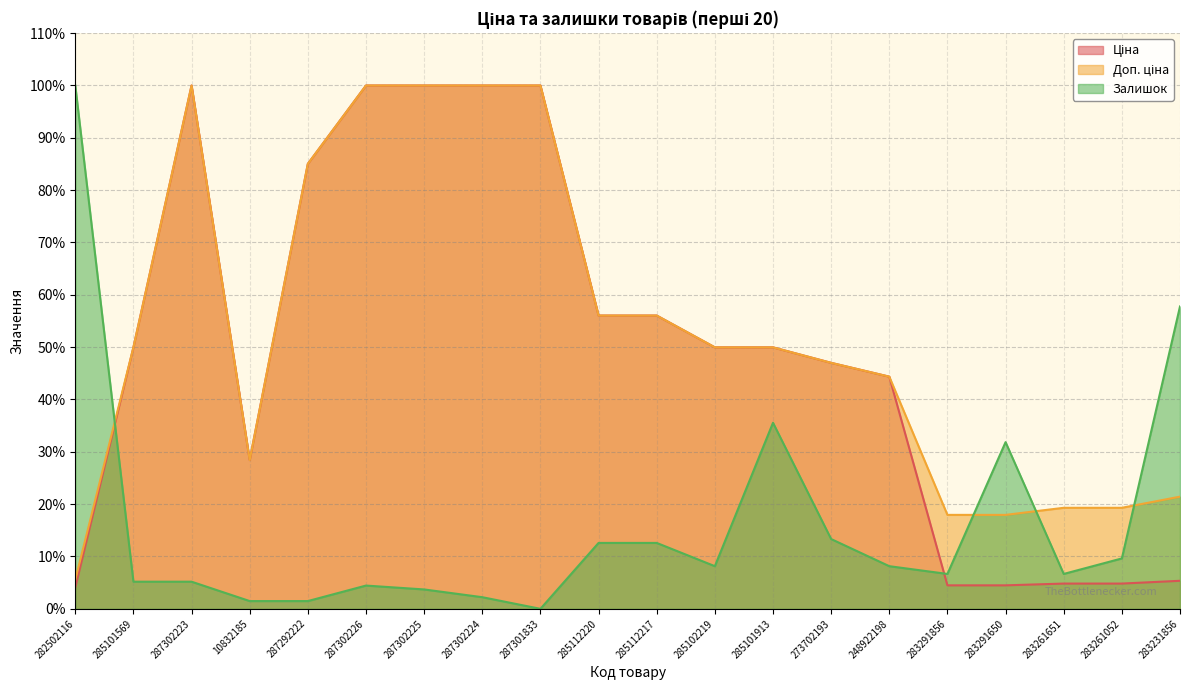

How many values in Залишок are above zero?

19